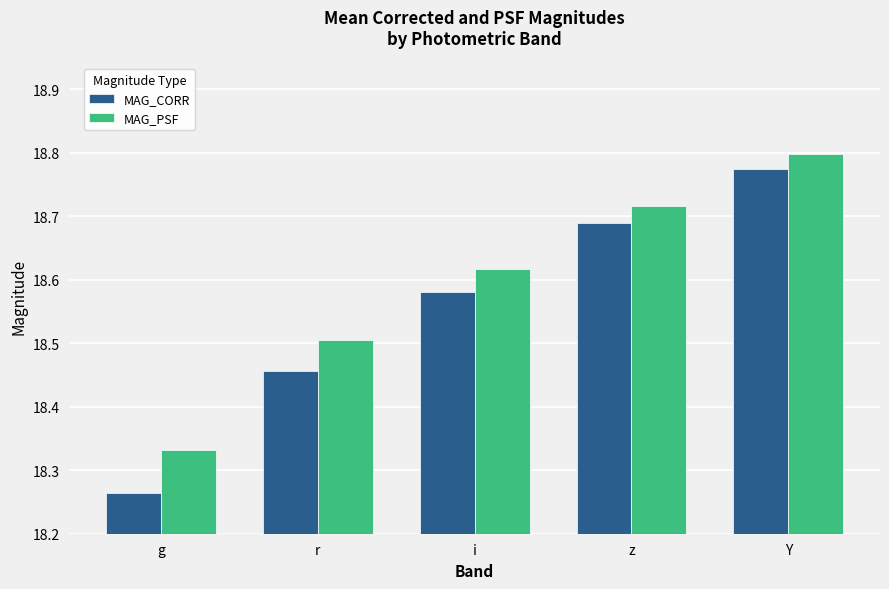

Are the bars horizontal?

No